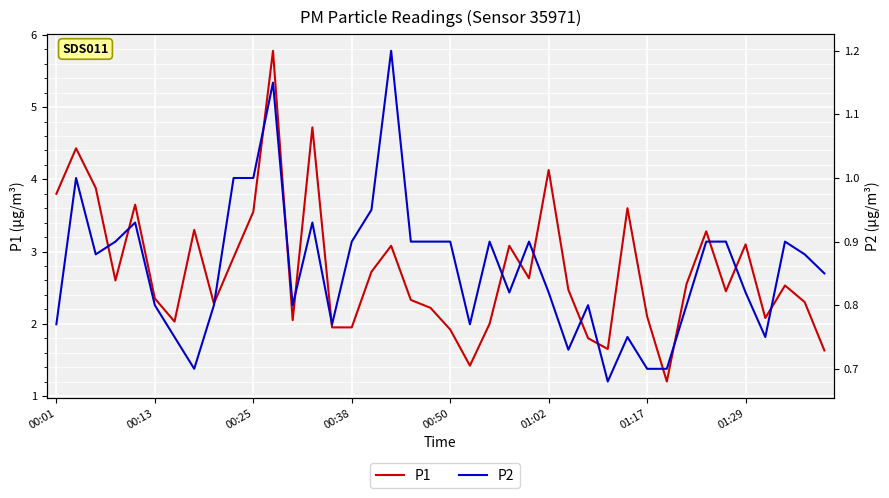

What are all the series names shown in the legend?

P1, P2